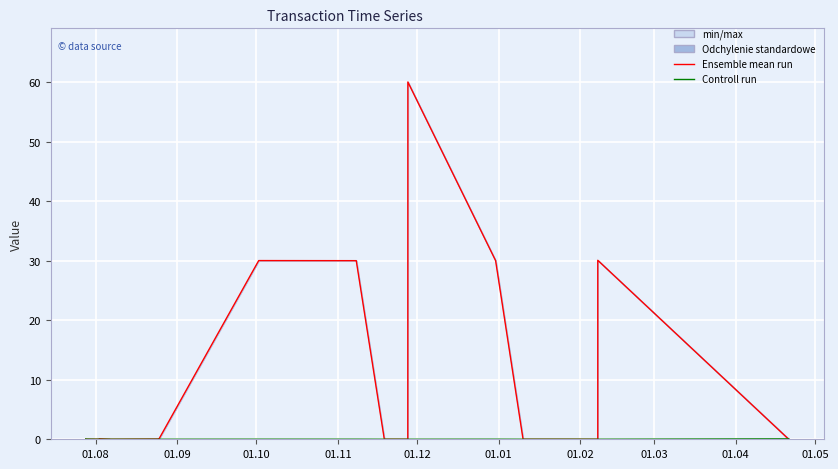

Reading left to right, transcribe all the data shown in this chart.

Ensemble mean run: 0.0	0.0	0.0	0.0	0.0	0.0	0.0	0.0	0.0	0.0	0.0	0.0	0.1	0.0	0.0	0.0	0.0	0.0	0.0	0.0	0.0	0.0	0.0	0.0	30.0	30.0	0.0	0.0	60.0	30.0	0.0	0.0	30.1	0.0
Controll run: 0.0	0.0	0.0	0.0	0.0	0.0	0.0	0.0	0.0	0.0	0.0	0.0	0.0	0.0	0.0	0.0	0.0	0.0	0.0	0.0	0.0	0.0	0.0	0.0	0.0	0.0	0.0	0.0	0.0	0.0	0.0	0.0	0.0	0.1